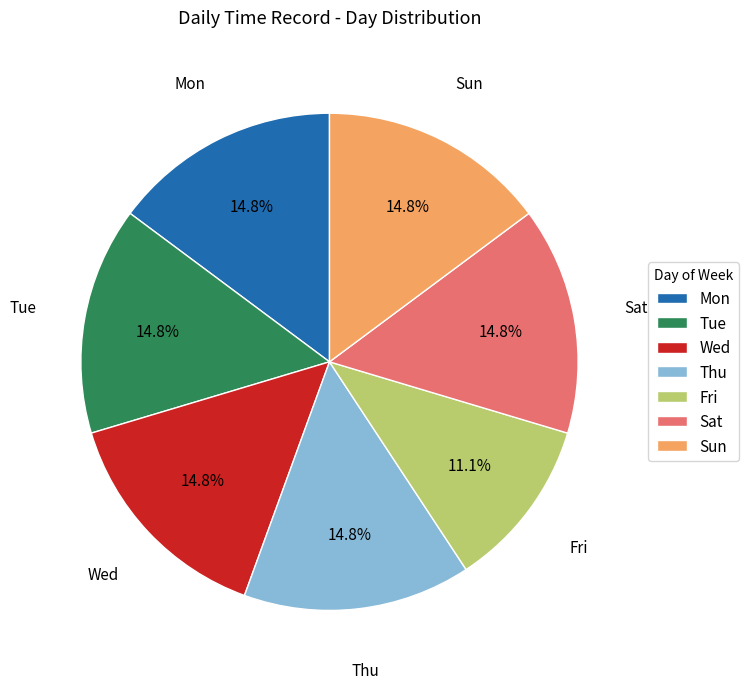

How many segments does this pie chart have?

7